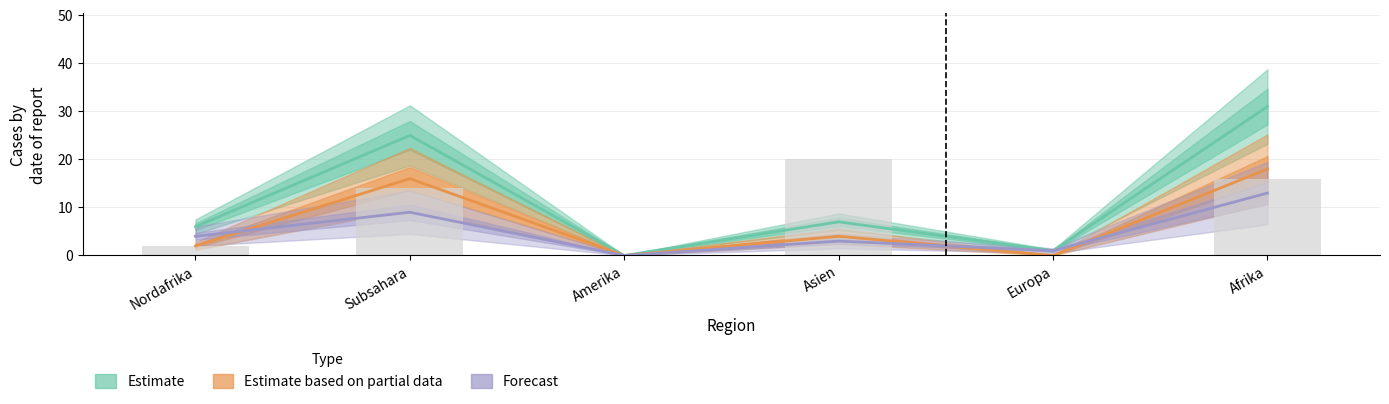

At which category is the sum across all series the highest?

Afrika